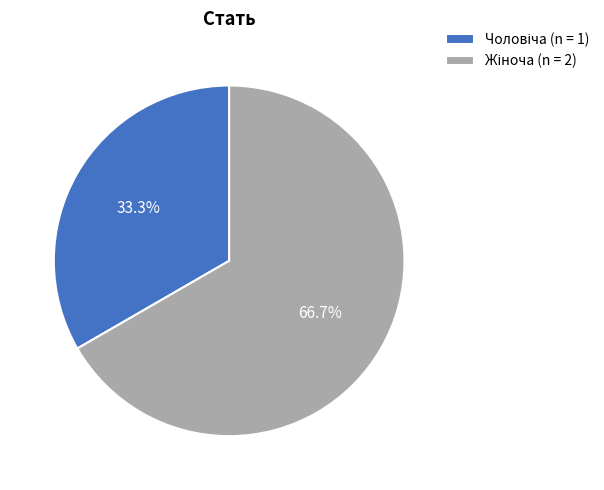

Is there any slice that represents more than half of the pie?

Yes